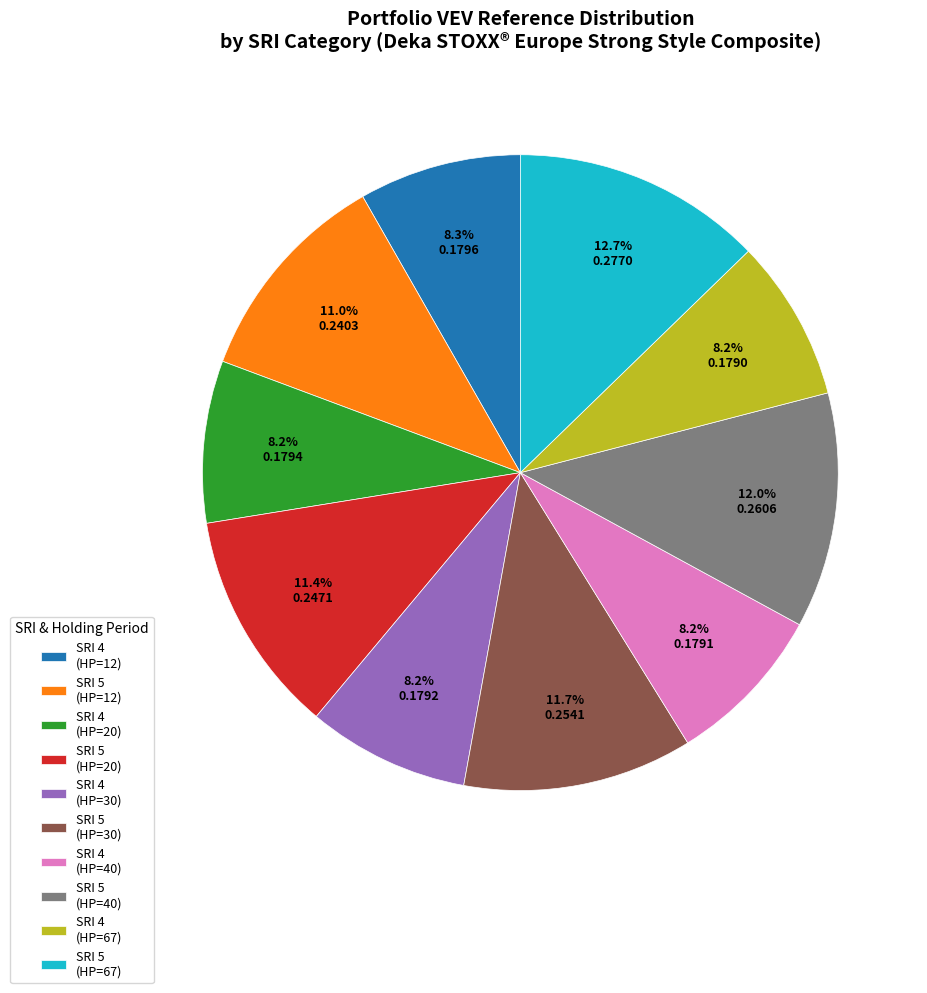

Between SRI 5 (HP=20) and SRI 4 (HP=67), which is larger?

SRI 5 (HP=20)